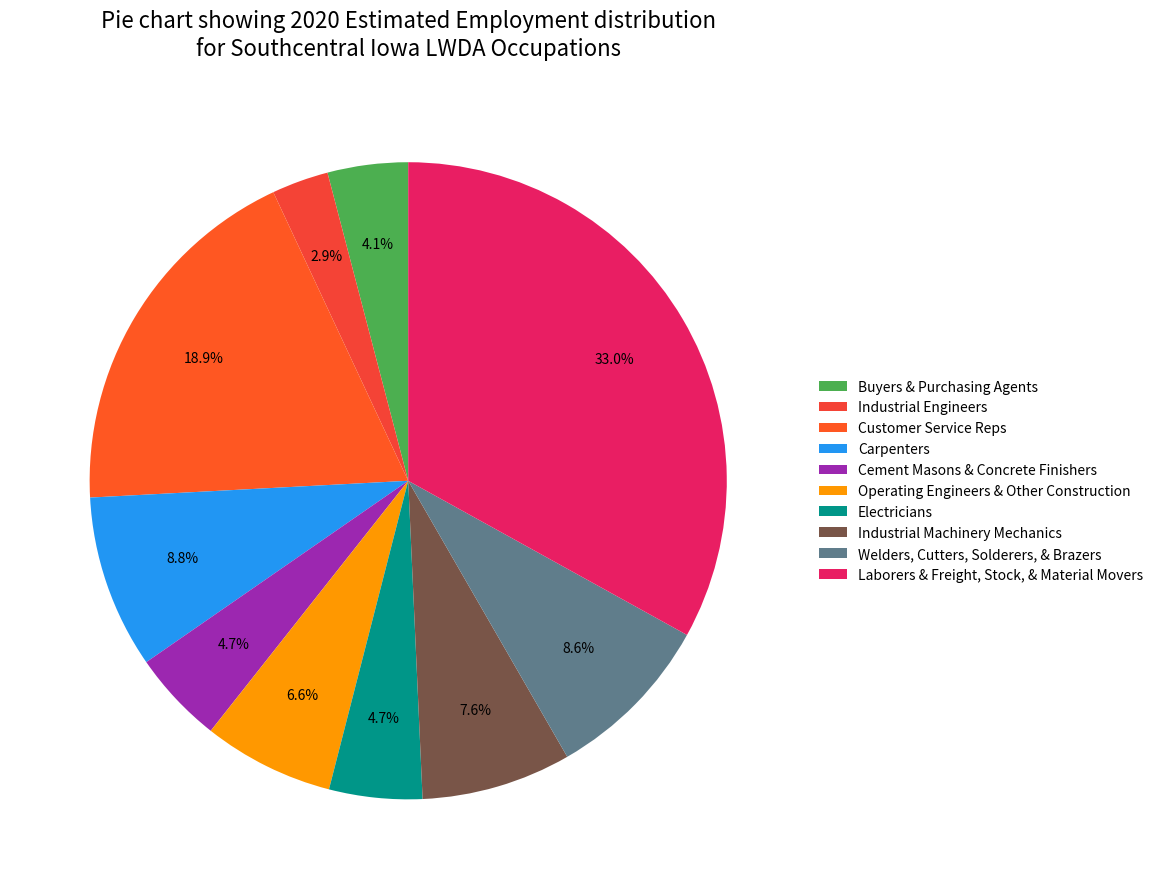

How many segments does this pie chart have?

10